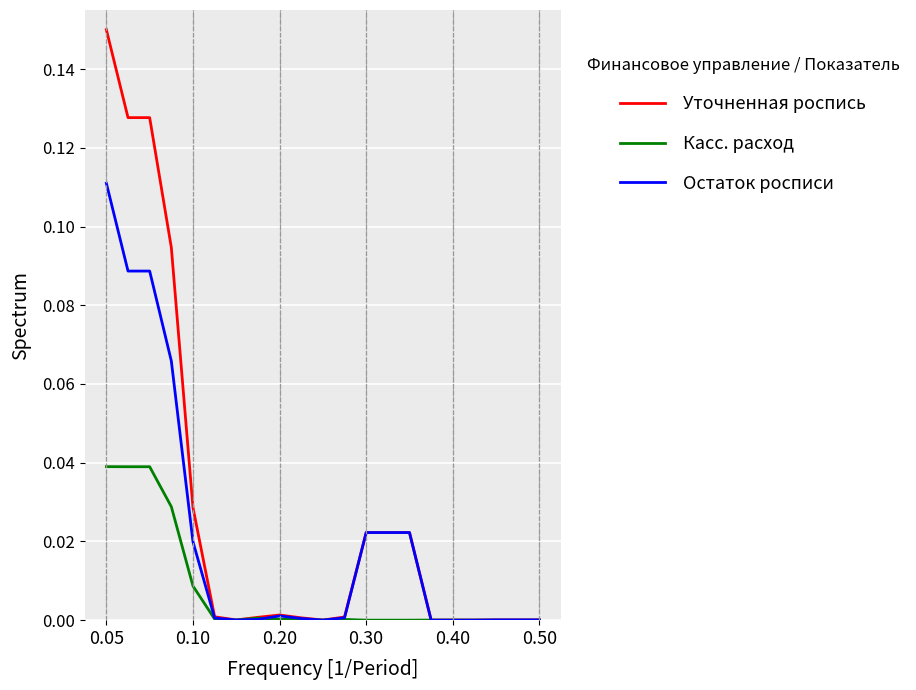

List the series in order of their overall mean, highest first.

Уточненная роспись, Остаток росписи, Касс. расход